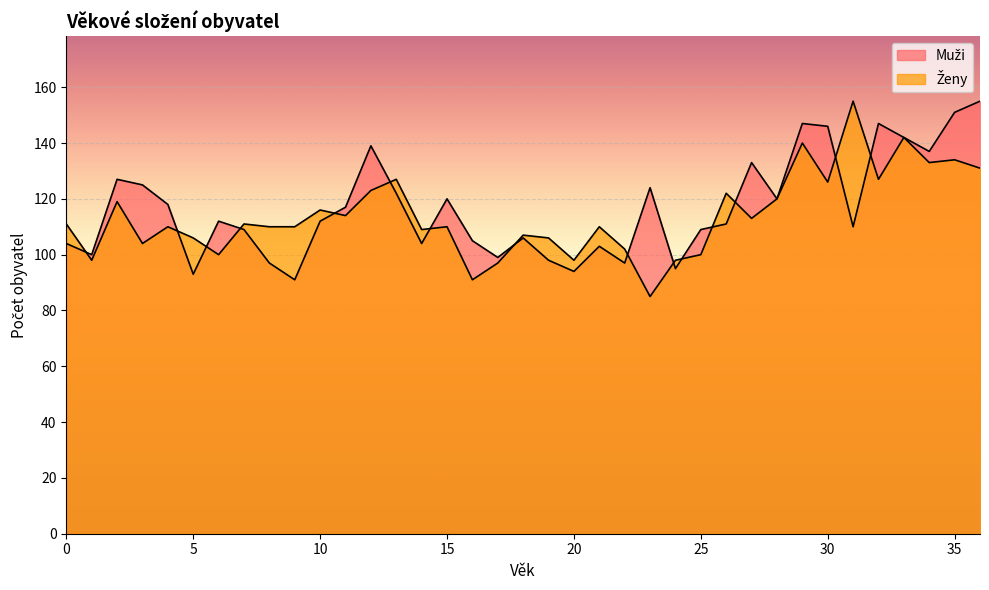

What is the value of the Ženy point at the 20th from the left?

106